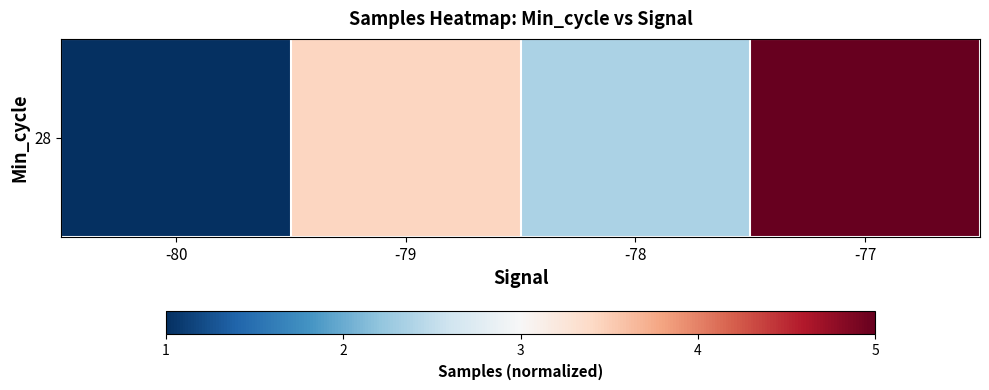

Reading left to right, extract all data points from this chart.

-80=1.0	-79=3.4	-78=2.4	-77=5.0